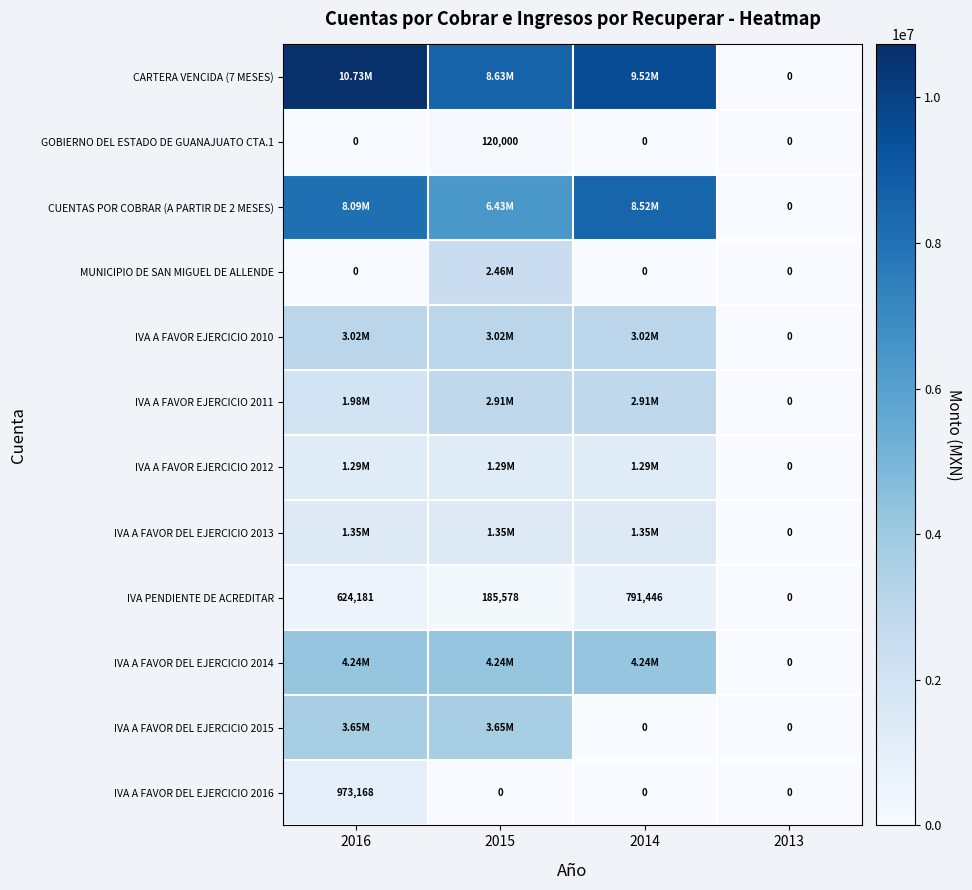

At which label does IVA A FAVOR DEL EJERCICIO 2013 first exceed 1352286?

2016